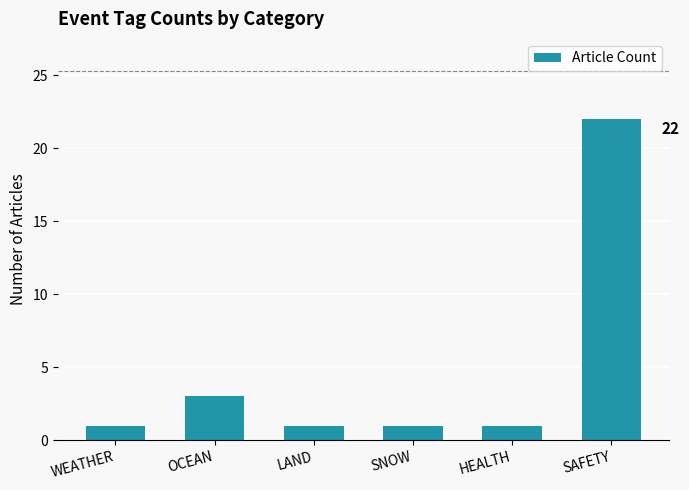

What is the average value?

5